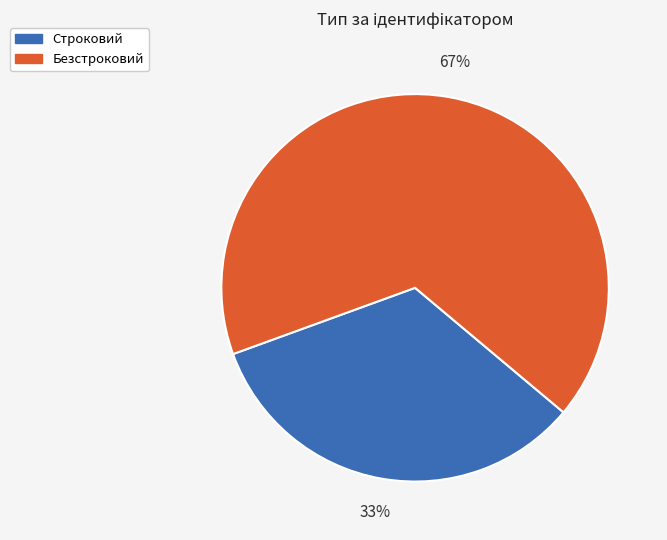

To the nearest percent, what is the average slice percentage?

50%